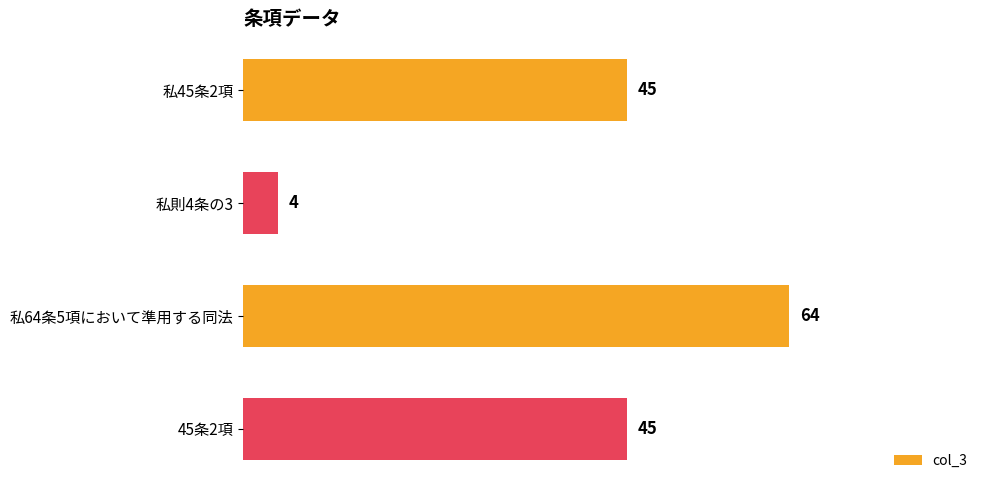

Does the chart contain any negative values?

No